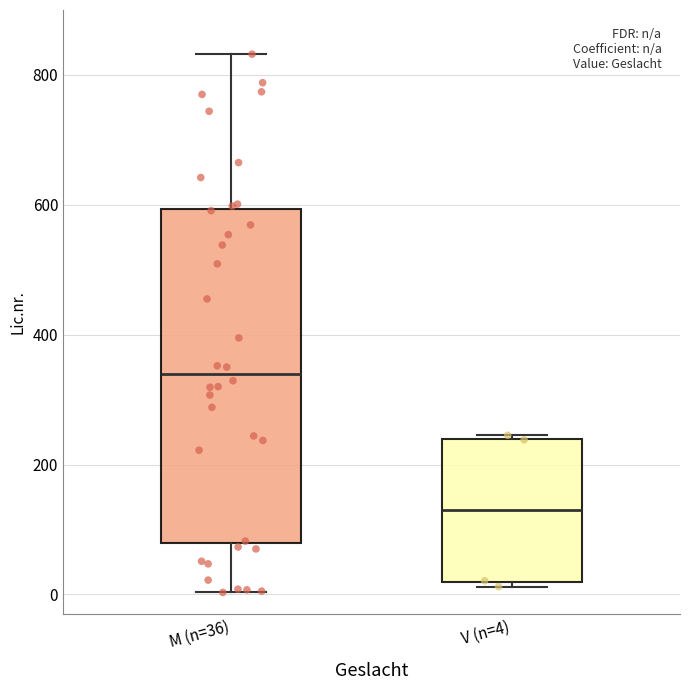

Where does the median line of the box for V (n=4) sit on the y-axis? The values are not printed on the chart, so give them approximately, as read against the axis.

120